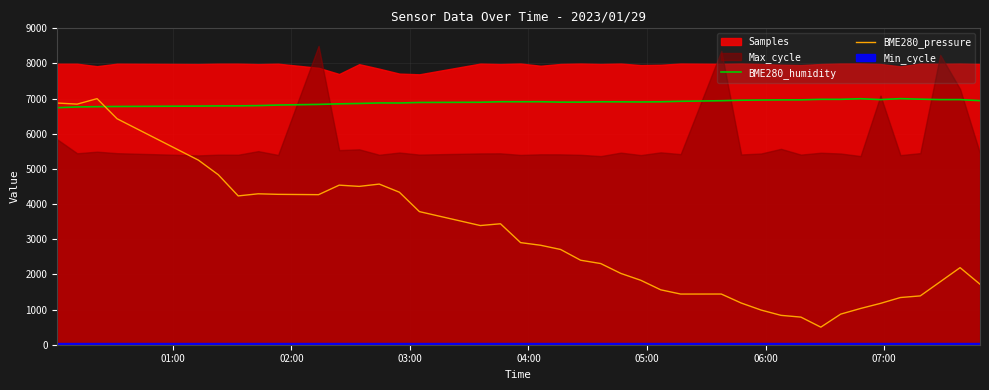

What is the lowest value of the BME280_pressure series?

500.0